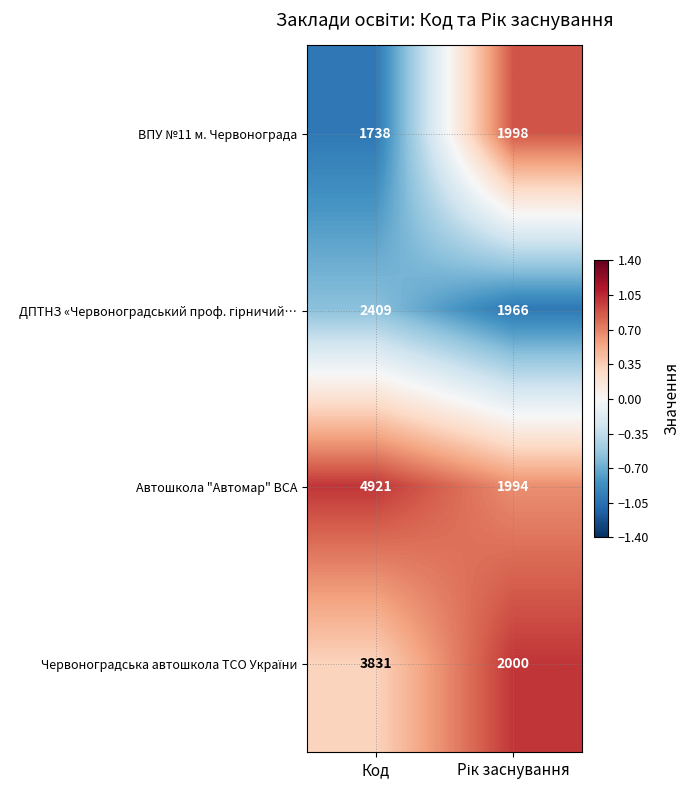

True or false: Автошкола "Автомар" ВСА has a value of 4921 at Код.

True